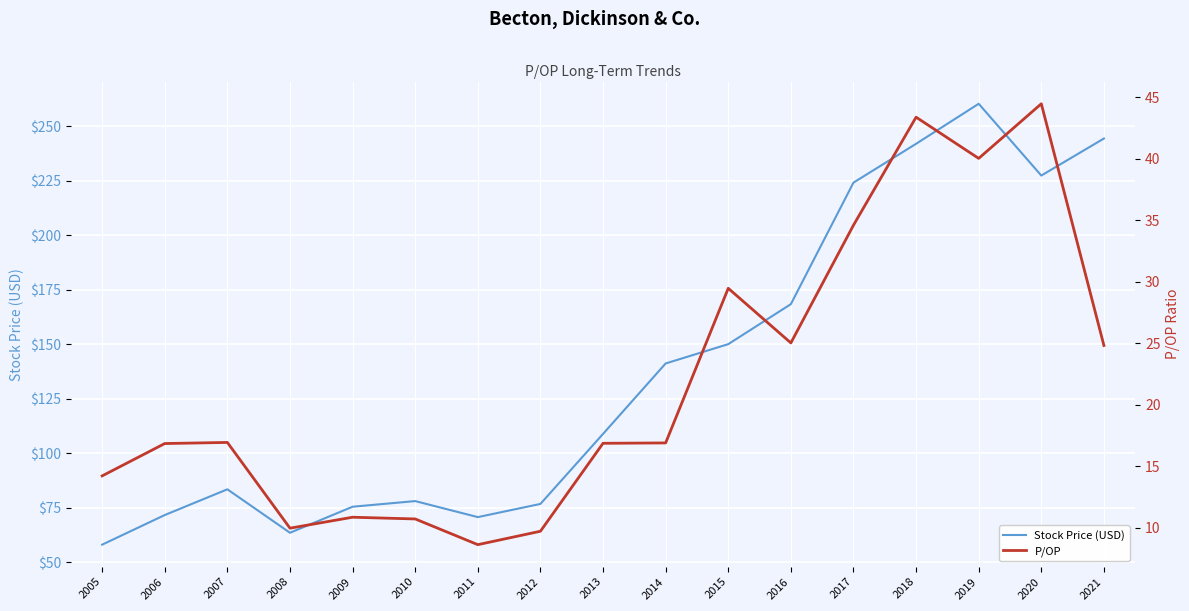

Is it true that P/OP equals 10.0 at 2008?

True